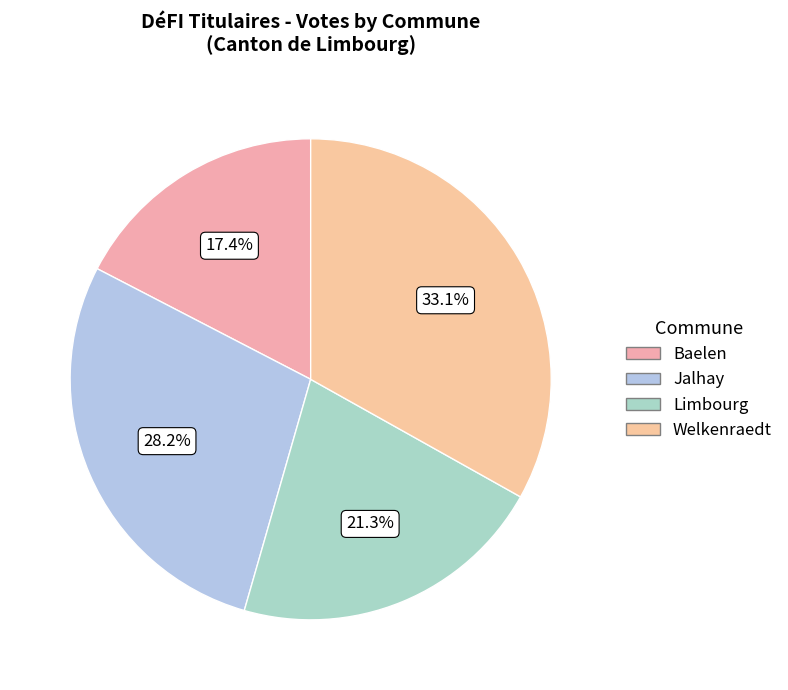

How many segments does this pie chart have?

4